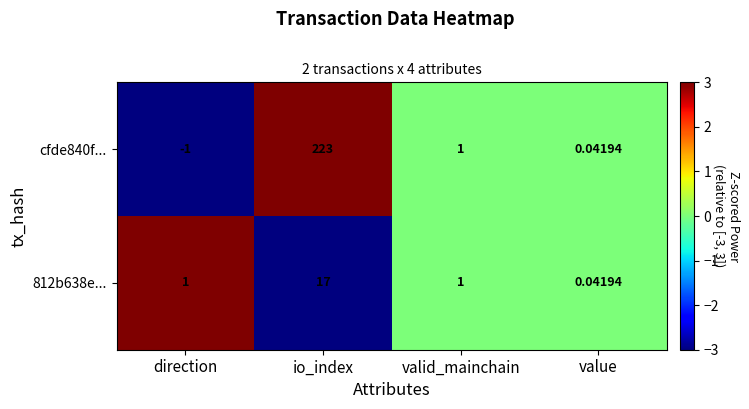

Which label corresponds to the largest value in the chart?

io_index